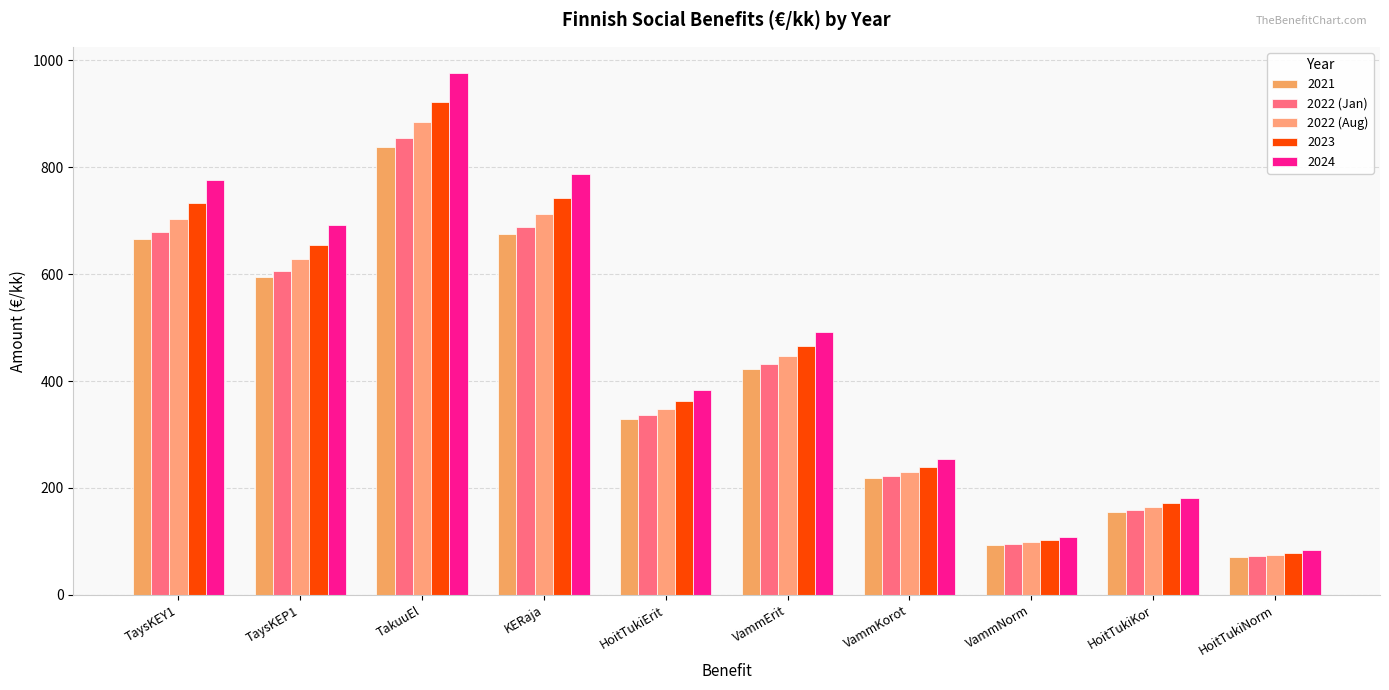

How many groups of bars are there?

10